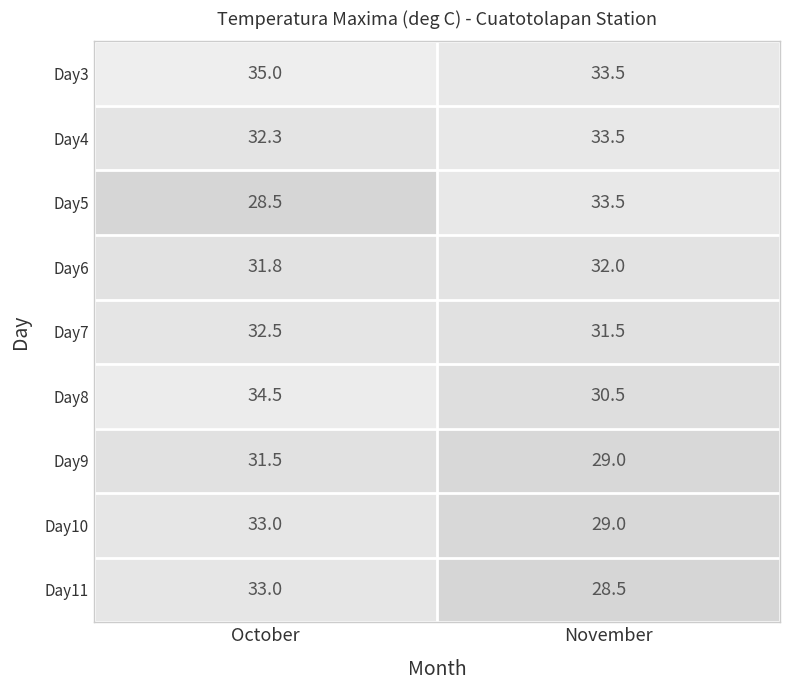

At which label is Day9 closest to 30?

November